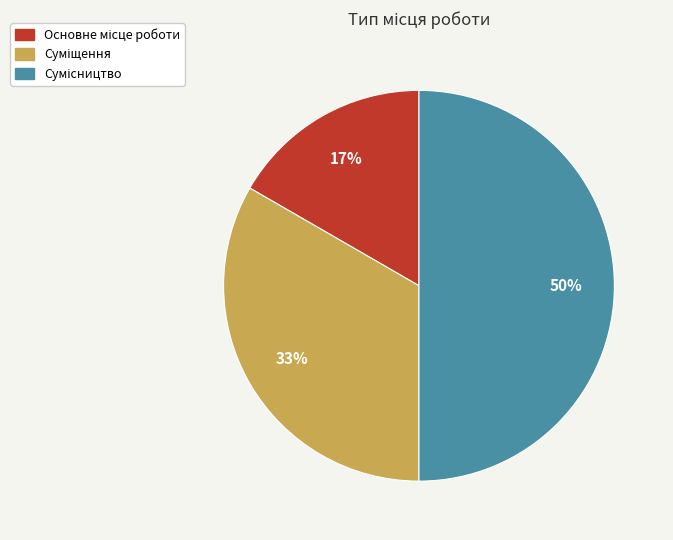

To the nearest percent, what is the average slice percentage?

33%